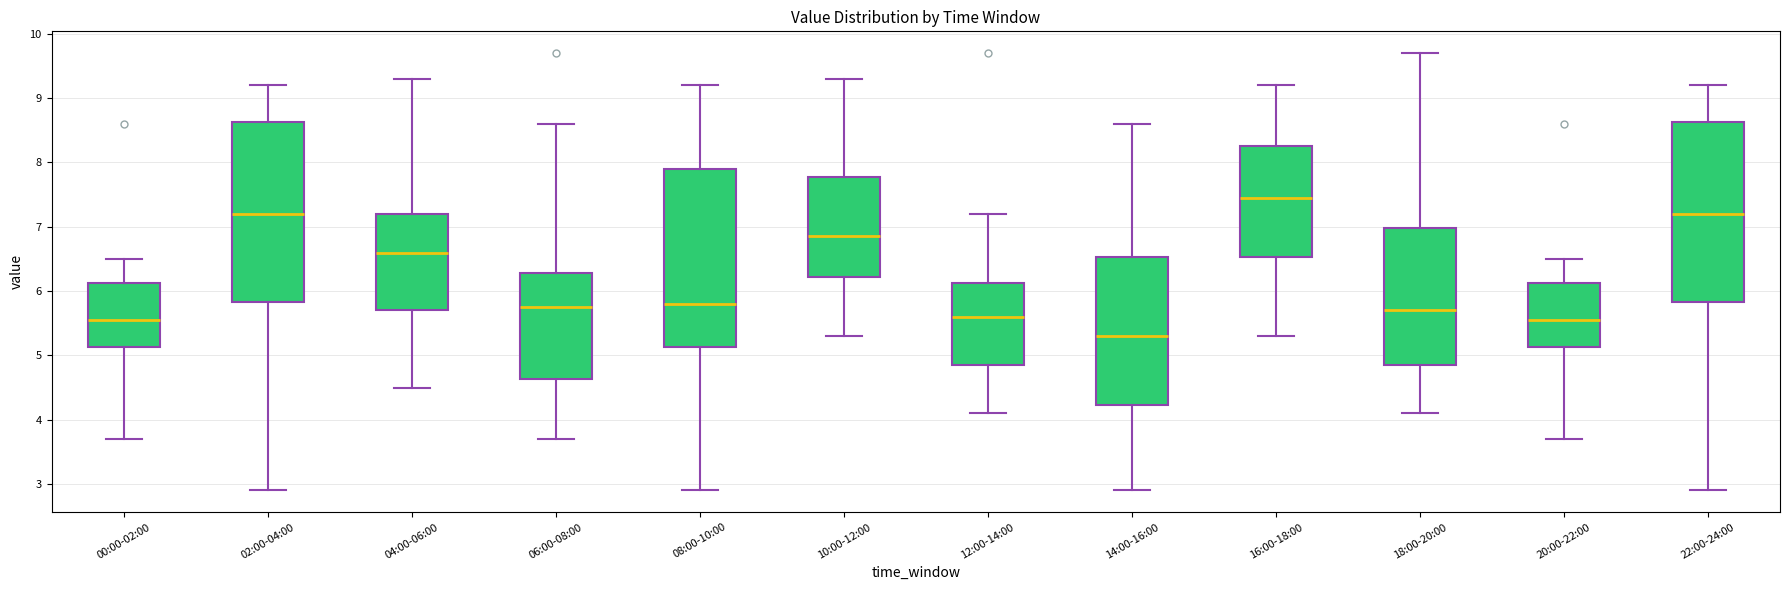

Where is the lower edge of the box for 00:00-02:00 on the y-axis? The values are not printed on the chart, so give them approximately, as read against the axis.

5.1